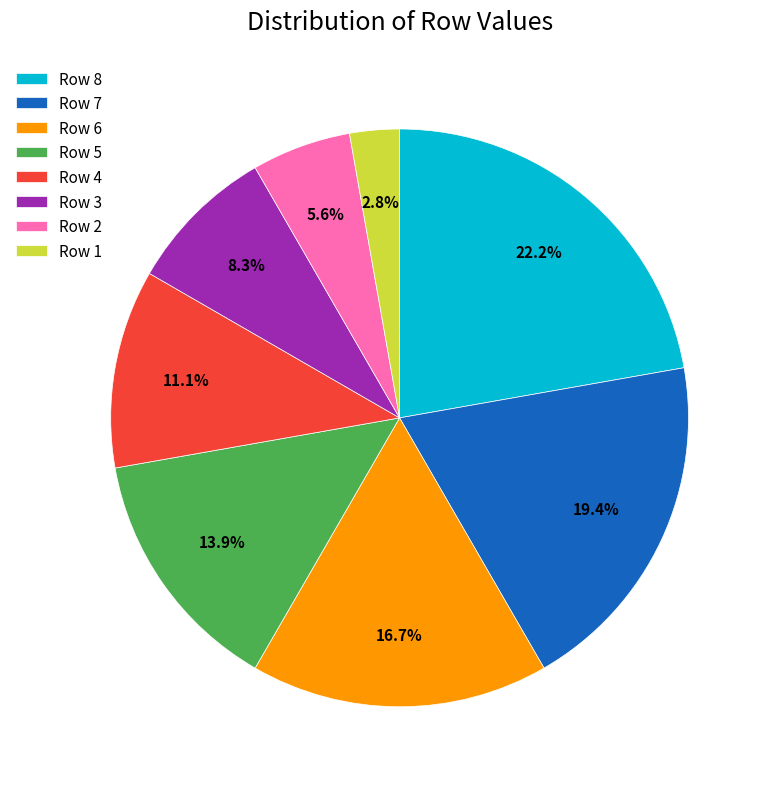

Rank the categories by value from lowest to highest.

Row 1, Row 2, Row 3, Row 4, Row 5, Row 6, Row 7, Row 8